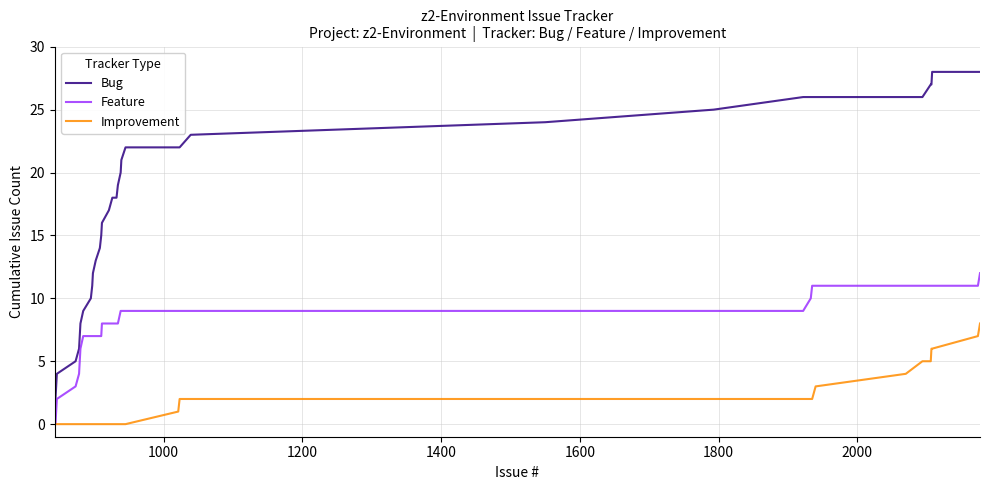

Which series has the largest total across all categories?

Bug